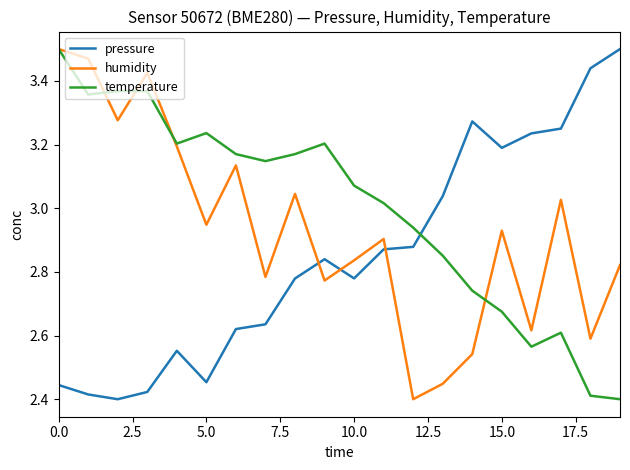

Which series has the largest total across all categories?

temperature